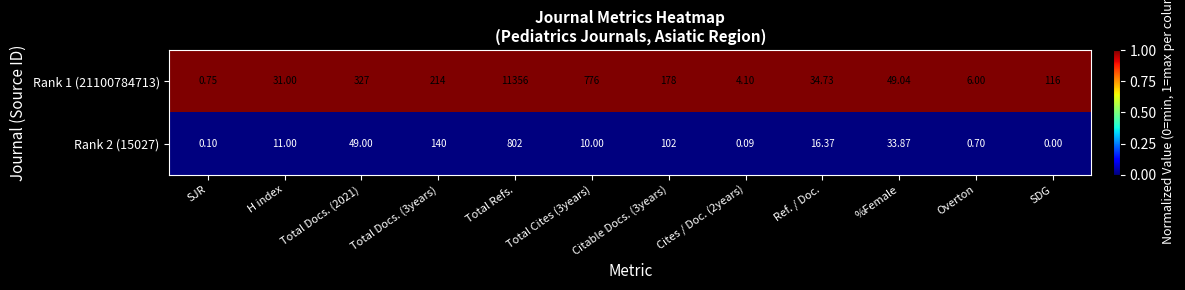

Which label corresponds to the largest value in the chart?

Total Refs.